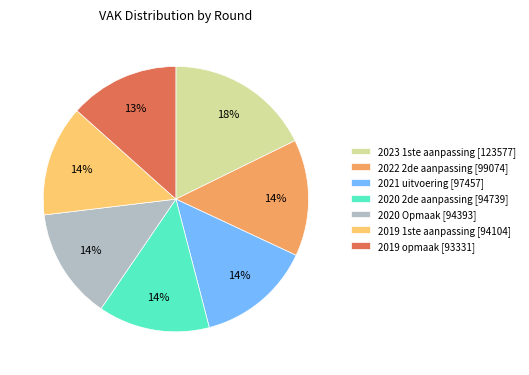

Do 2023 1ste aanpassing [123577] and 2021 uitvoering [97457] together represent more than half of the pie?

No